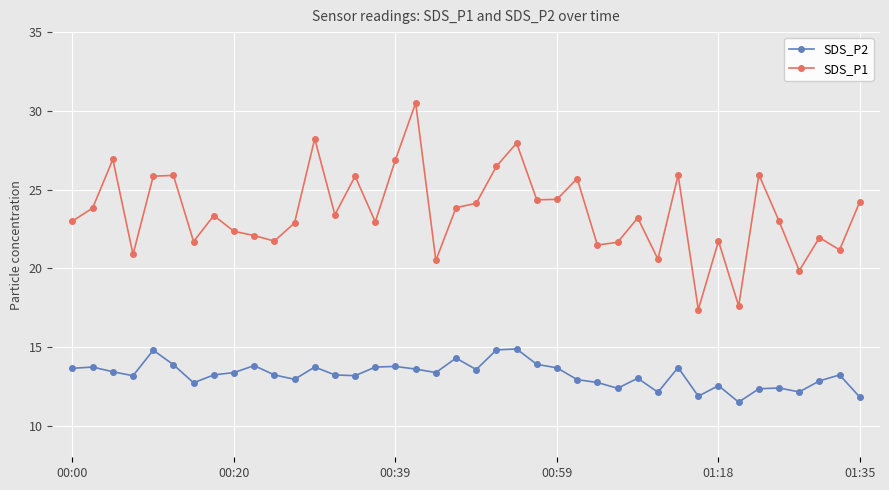

List the series in order of their peak value, highest first.

SDS_P1, SDS_P2